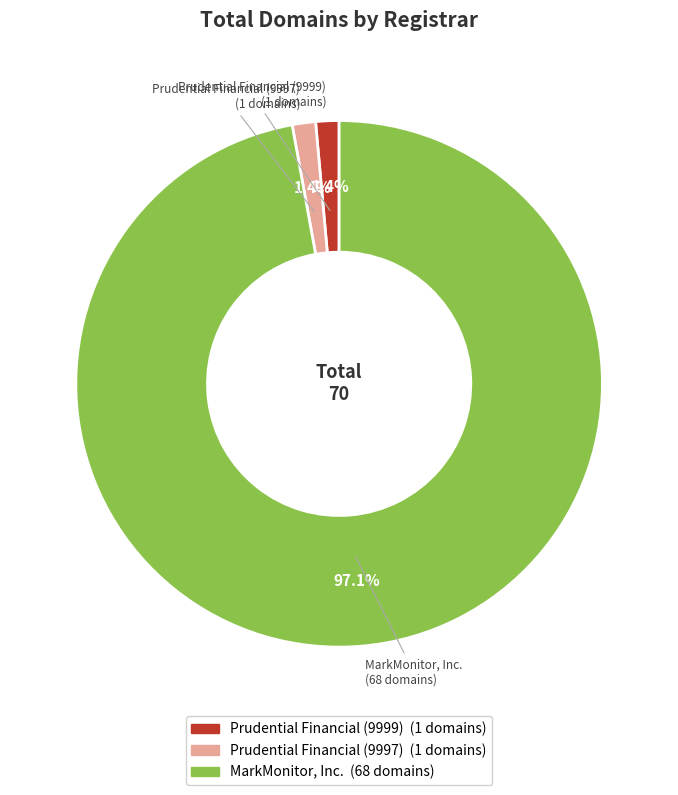

Is there a majority slice in this chart?

Yes